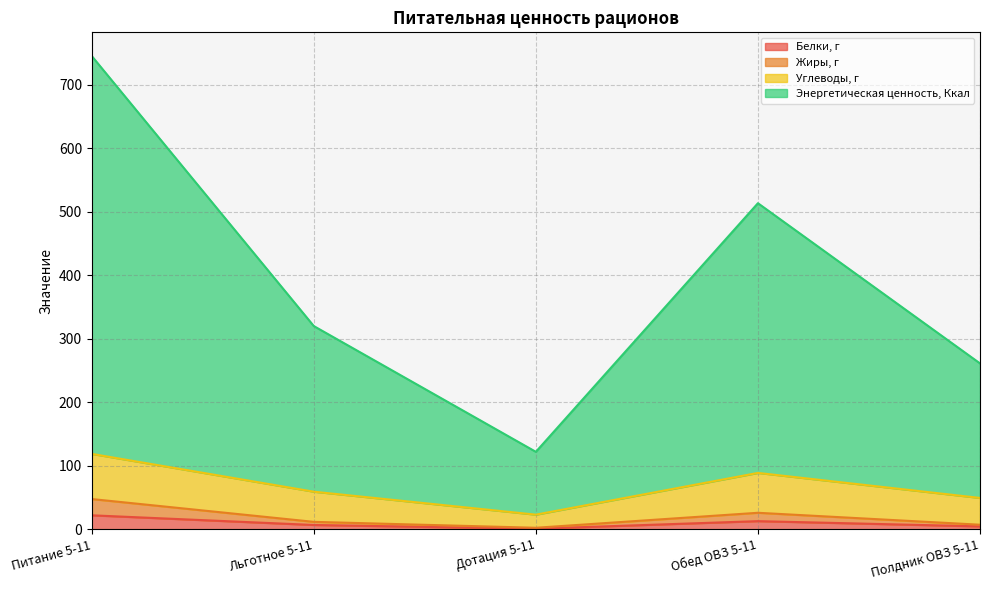

True or false: Энергетическая ценность, Ккал and Белки, г intersect in this chart.

False